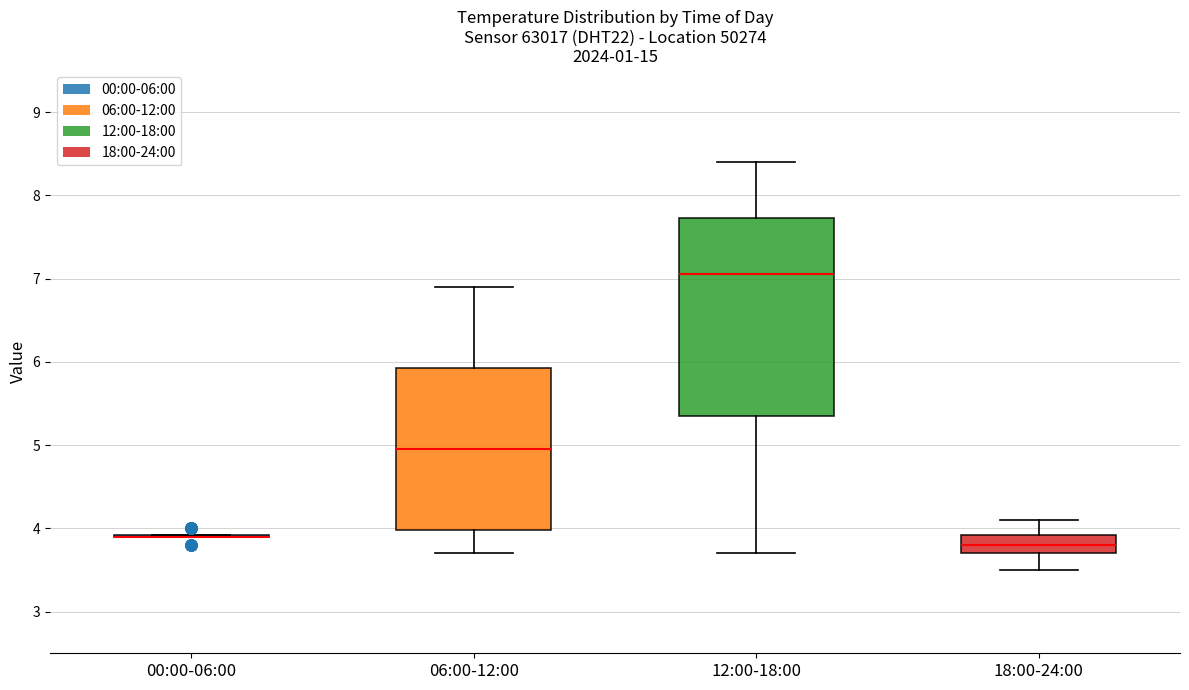

Which box is the tallest, from its lower edge to its upper edge?

12:00-18:00